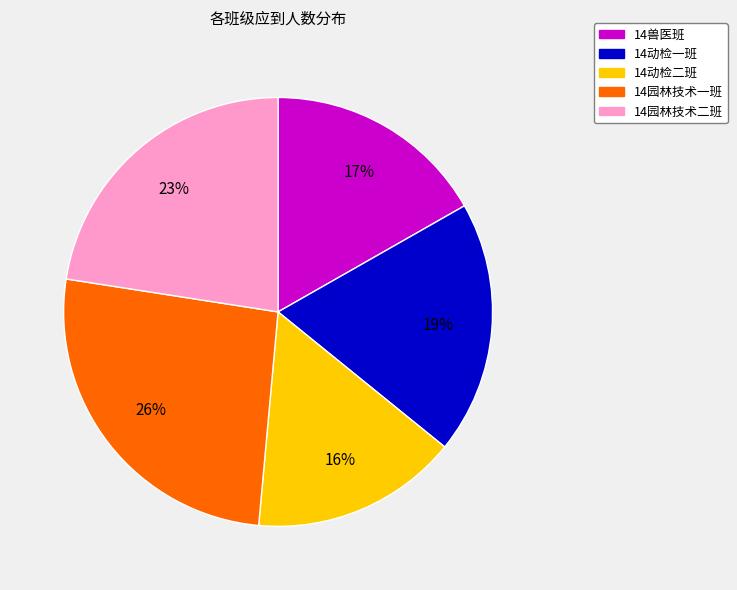

True or false: 14动检二班 accounts for 6% of the total.

False